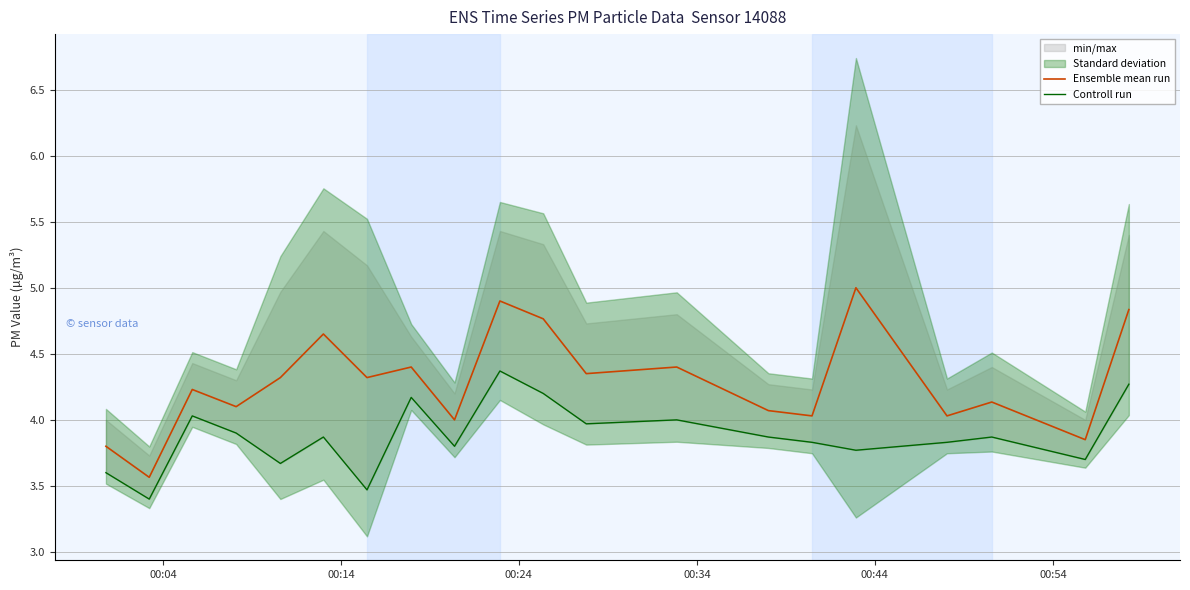

What is the lowest value of the Ensemble mean run series?

3.6